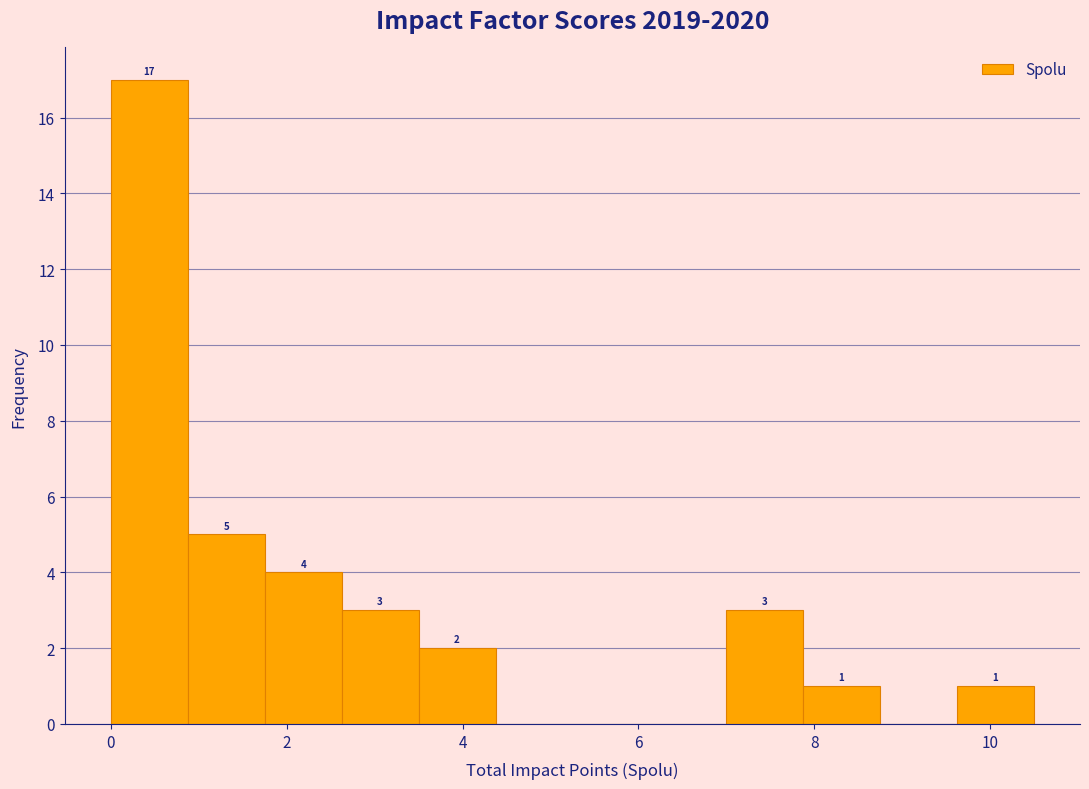

Over which range of the x-axis is the bar tallest?

0.0 to 0.8